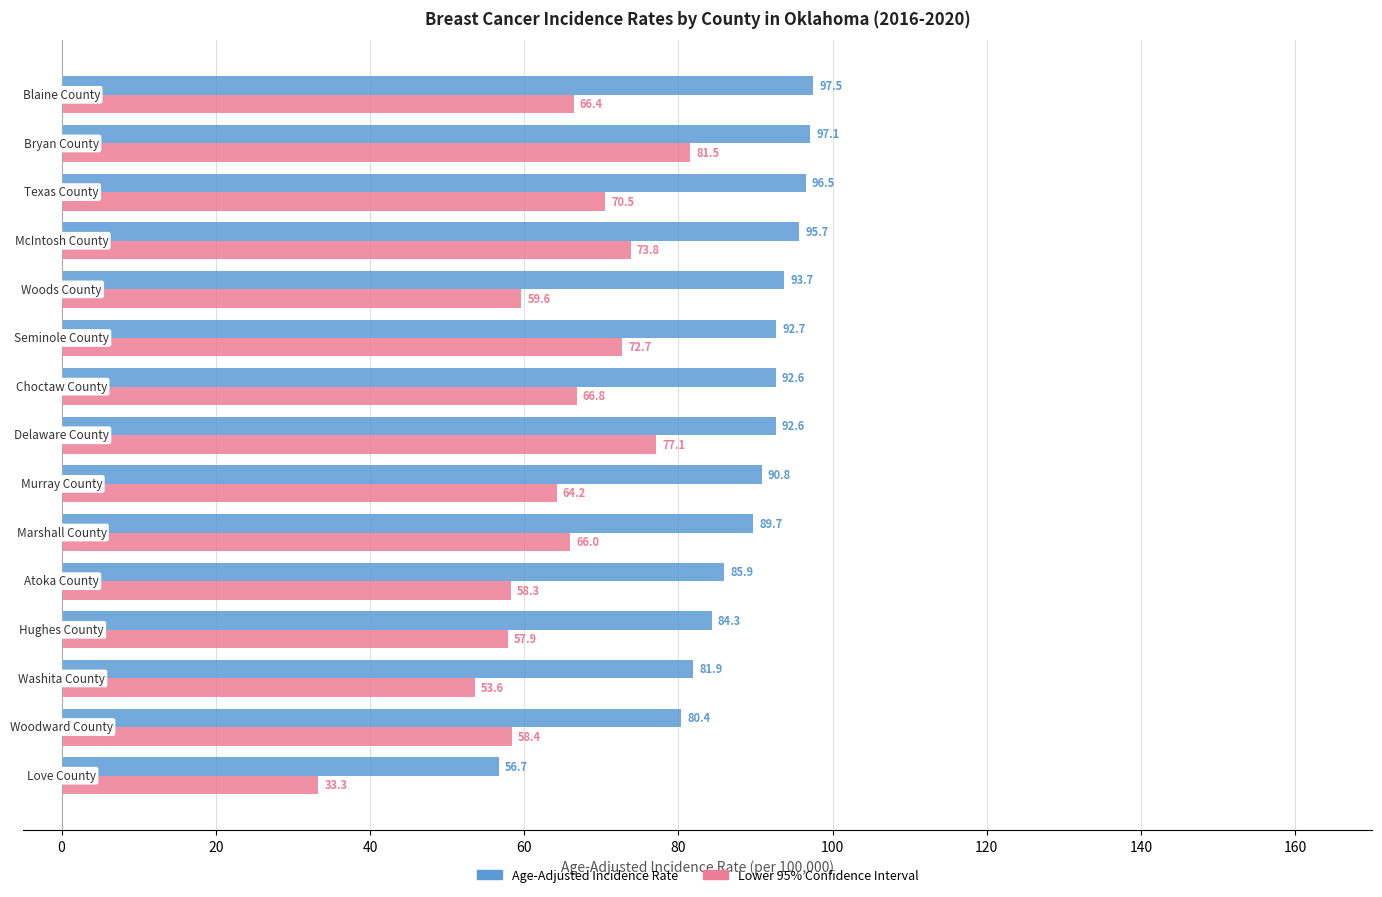

What is the greatest value displayed?

97.5